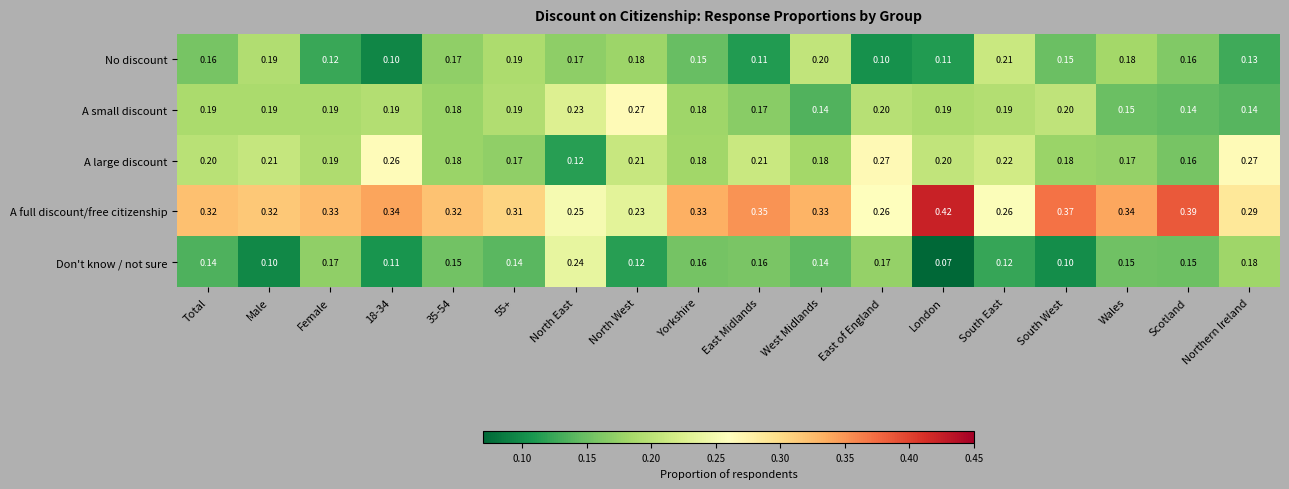

Which series changed the most between South East and Scotland?

A full discount/free citizenship